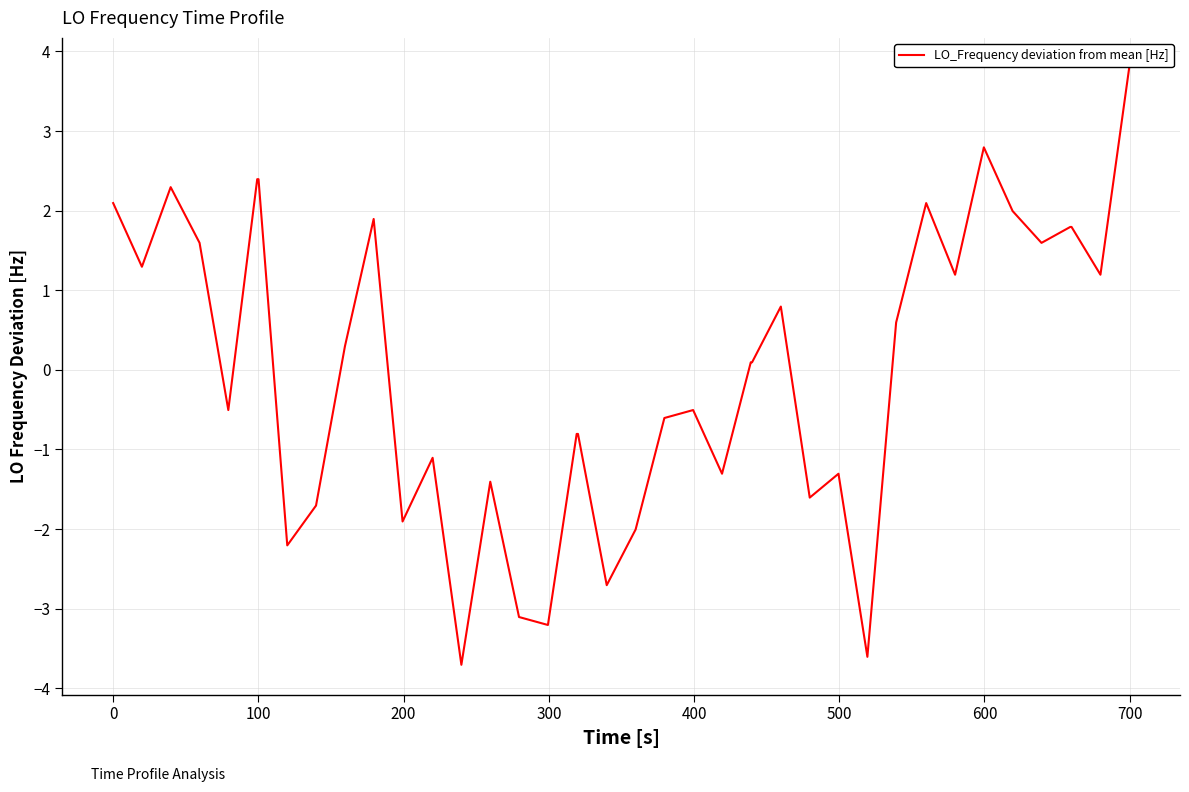

What is the difference between the maximum and minimum values?

7.5